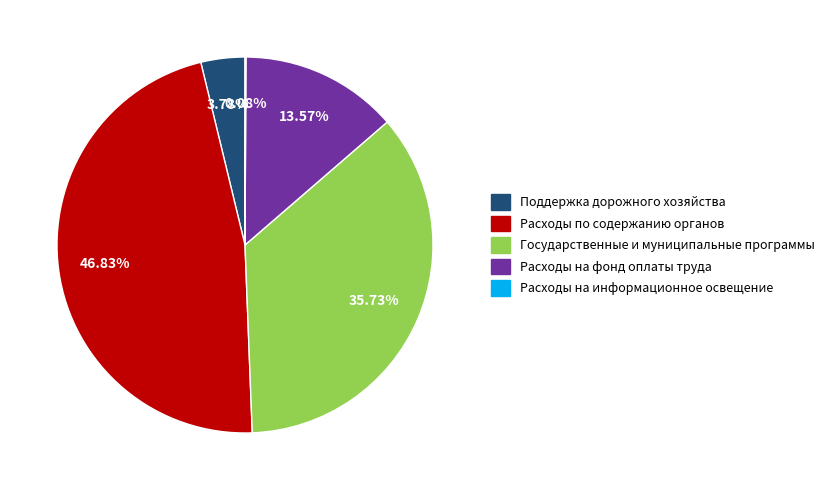

To the nearest percent, what is the difference between the Государственные и муниципальные программы and Расходы на фонд оплаты труда slice percentages?

22%